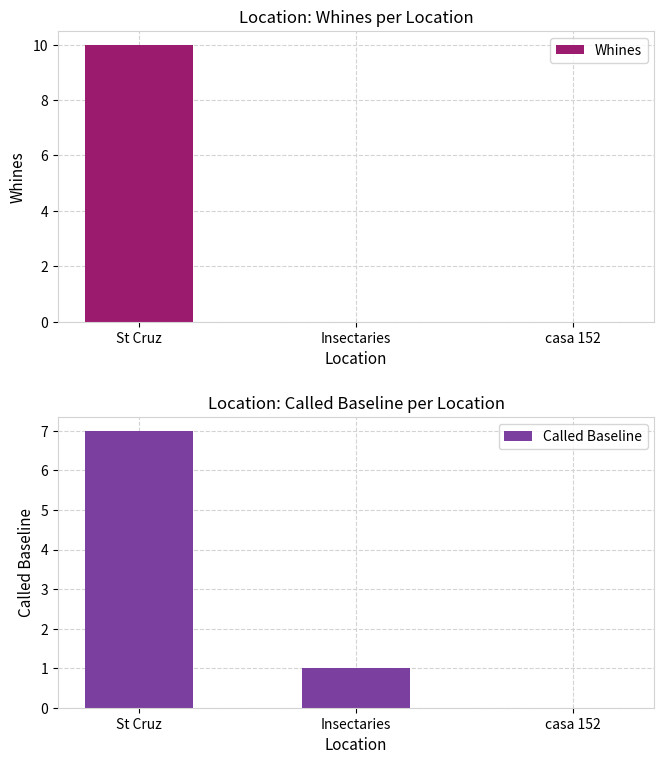

The value of Called Baseline at casa 152 is 3. True or false?

False